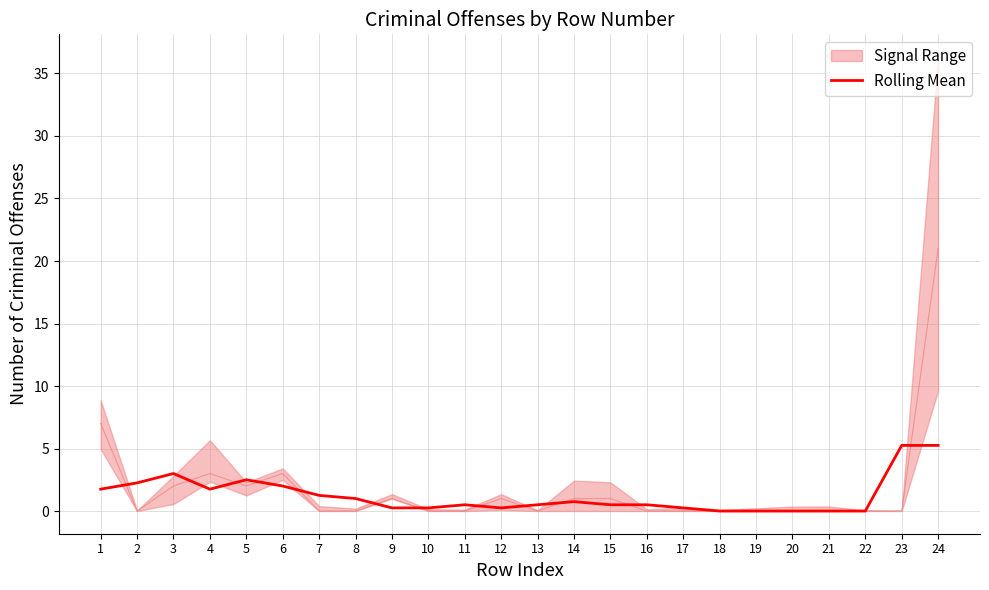

Which has a higher value, 12 or 24?

24